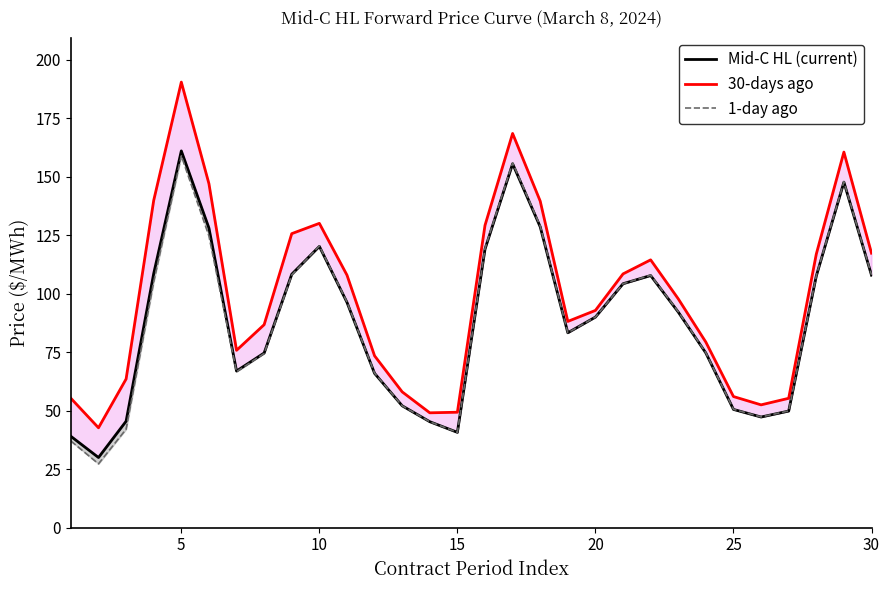

Reading left to right, list all the values displayed in this chart.

Mid-C HL (current): 39.0	29.9	45.5	108.5	160.9	128.0	66.9	74.6	108.2	120.2	96.2	65.9	52.0	45.2	40.7	119.0	155.4	128.5	83.2	90.0	104.2	107.7	92.1	74.6	50.5	47.2	49.8	107.5	147.6	107.8
30-days ago: 55.2	42.6	63.5	139.8	190.3	146.9	75.8	86.7	125.6	130.0	107.9	73.4	58.0	49.0	49.3	129.2	168.4	139.5	88.1	92.8	108.4	114.4	97.8	79.2	56.0	52.5	55.2	116.8	160.4	117.2
1-day ago: 37.0	27.2	42.0	105.0	158.8	124.6	66.6	74.4	108.0	120.3	96.4	66.0	52.0	45.2	40.7	119.3	155.8	128.8	83.2	90.0	104.2	107.8	92.2	74.7	50.5	47.3	49.9	107.7	147.8	108.0